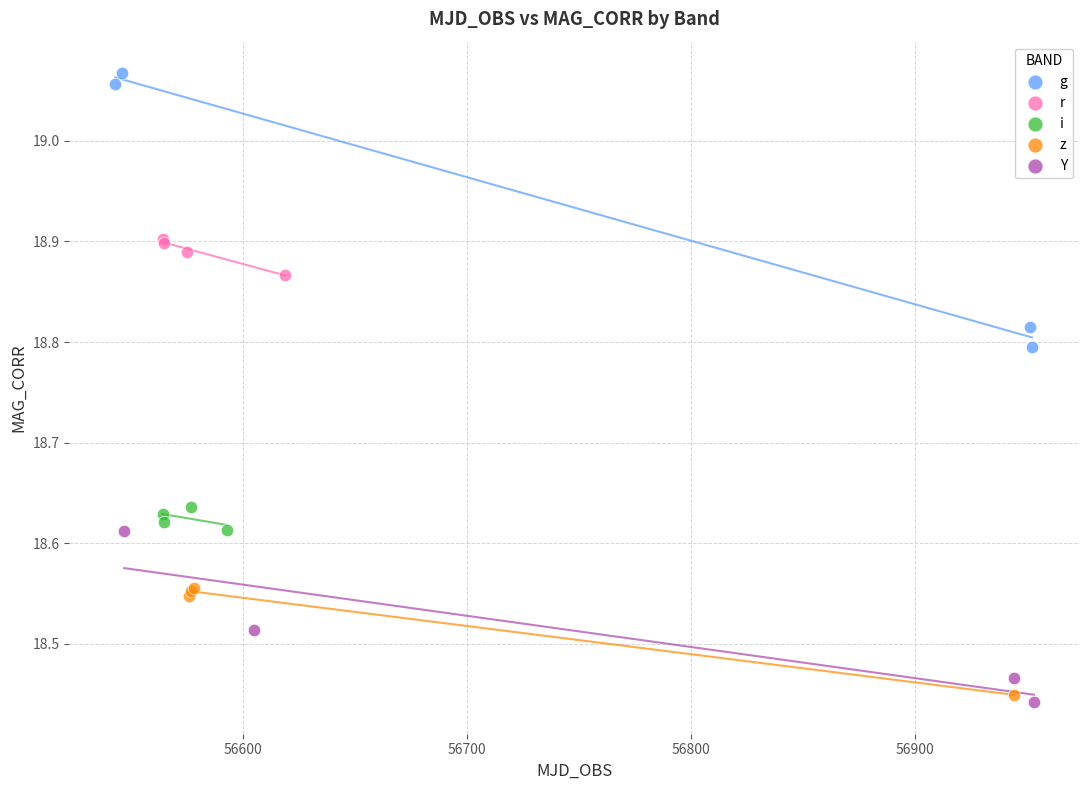

Which series has the widest spread of Y values?

g